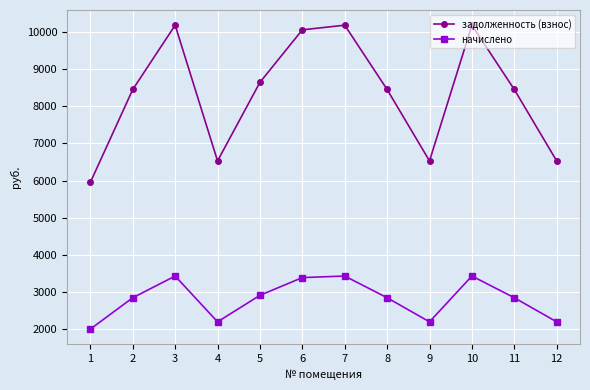

How many interior local peaks does the задолженность (взнос) series have?

3